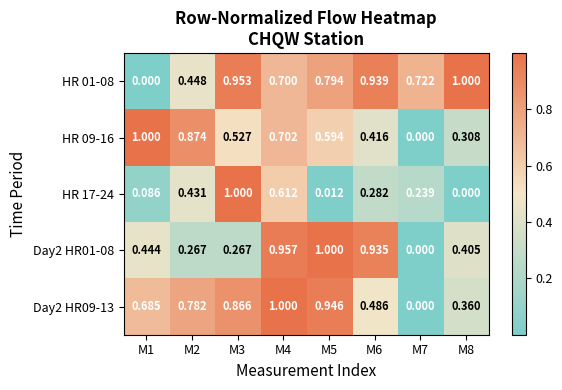

Is the value of HR 09-16 at M6 greater than the value of HR 17-24 at M2?

No